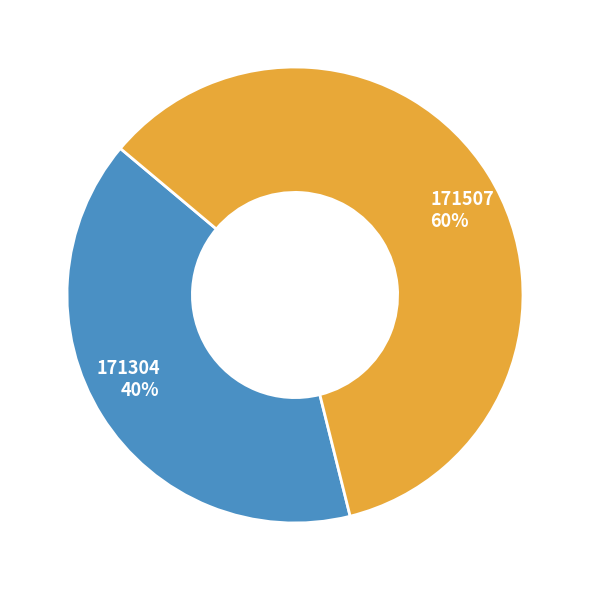

Is there a majority slice in this chart?

Yes